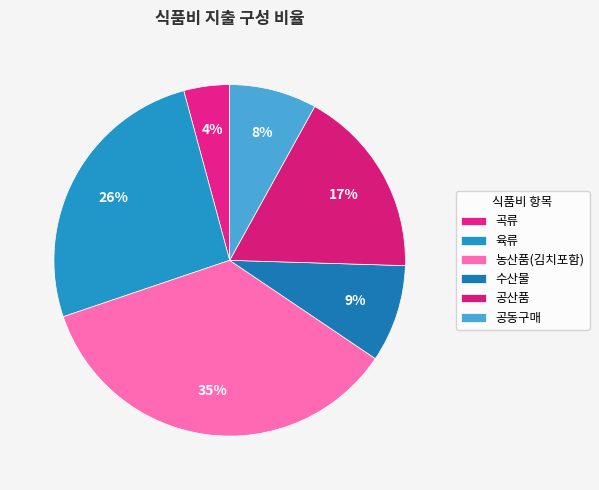

How many slices are in this pie chart?

6